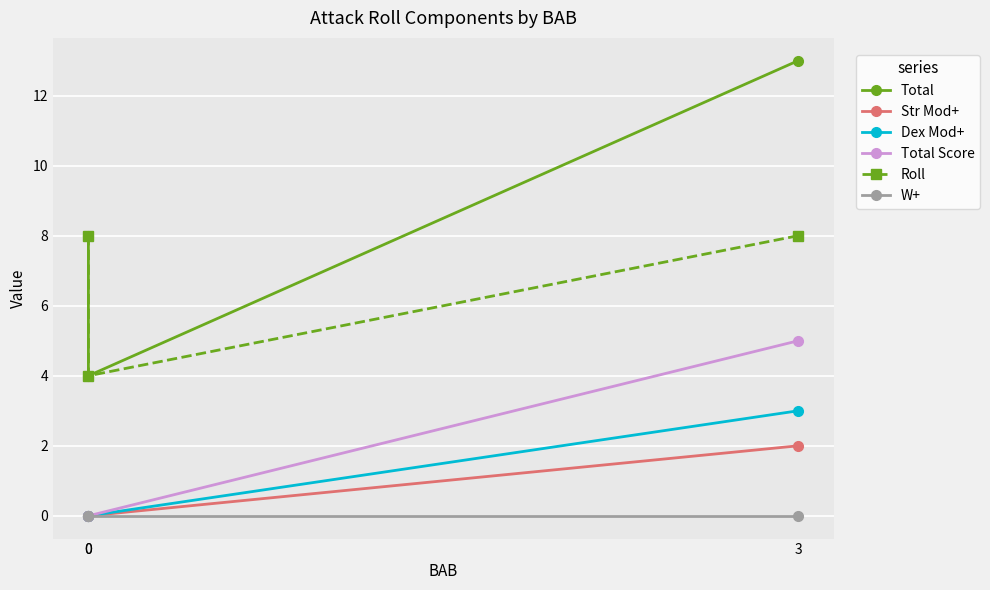

At 0, list the series in order from largest to smallest.

Total, Roll, Str Mod+, Dex Mod+, Total Score, W+